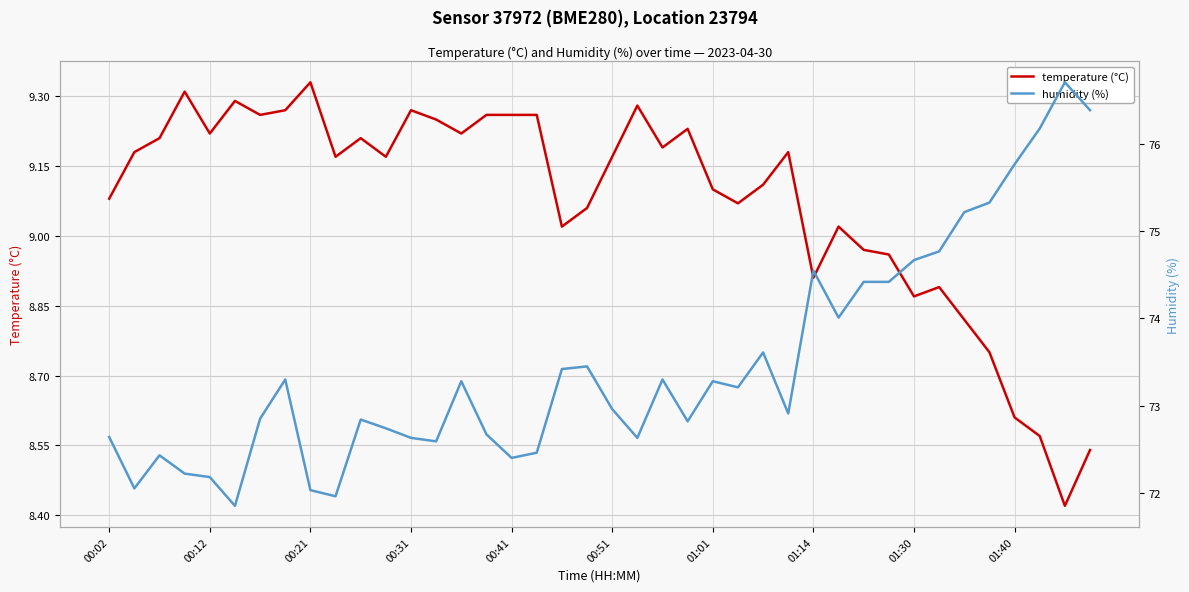

What is the difference between the humidity (%) values at 01:40 and 24?

1.3